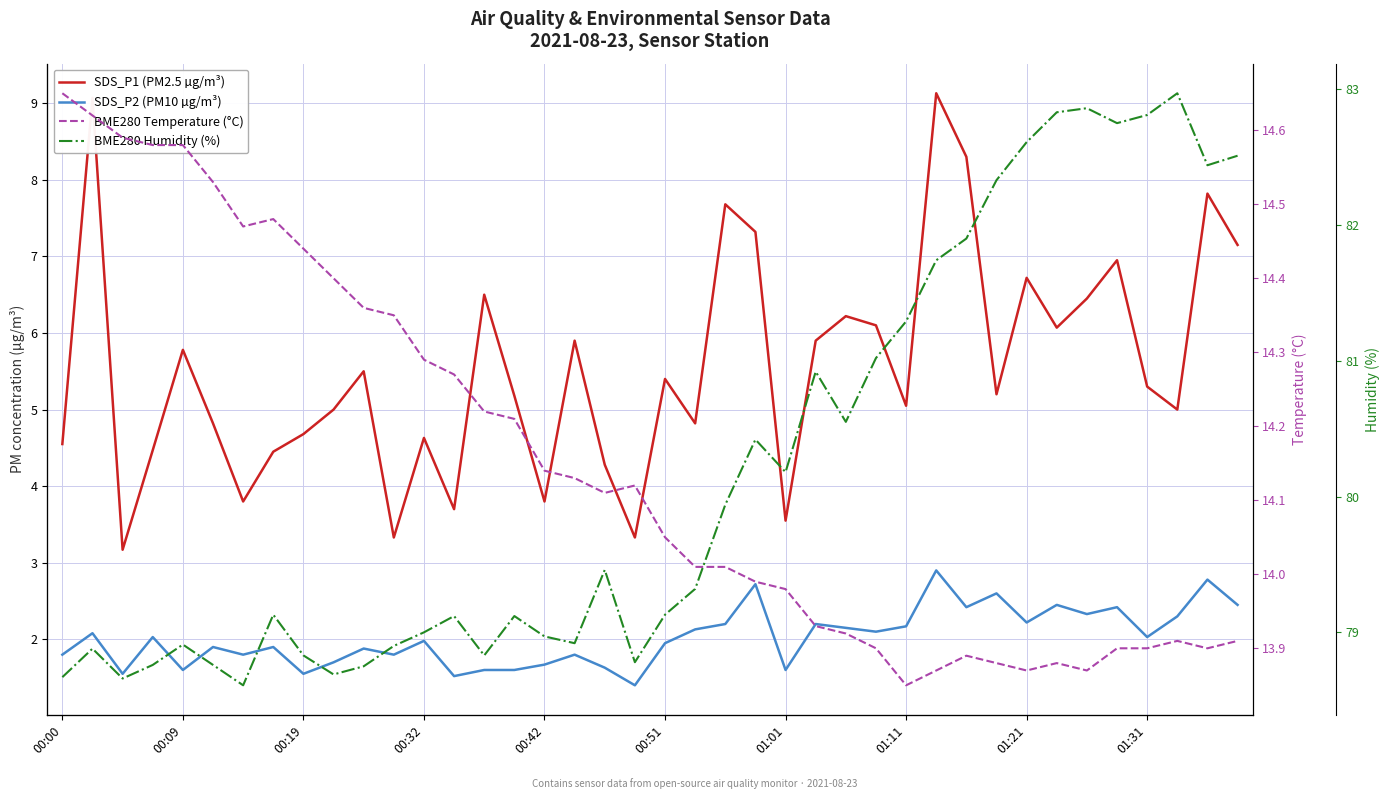

The SDS_P1 (PM2.5 µg/m³) series shows 8.2 at 10. True or false?

False